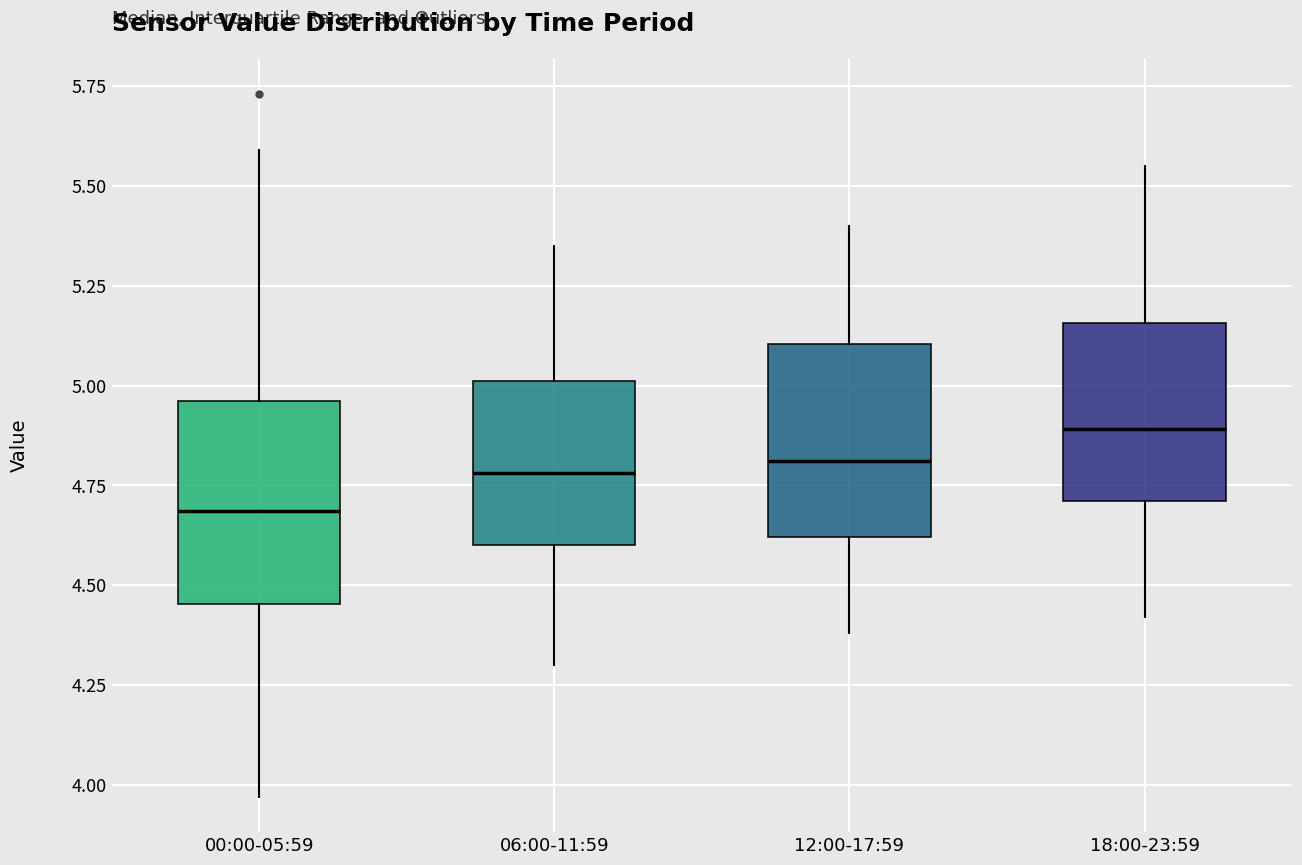

Where does the median line of the box for 00:00-05:59 sit on the y-axis? The values are not printed on the chart, so give them approximately, as read against the axis.

4.70